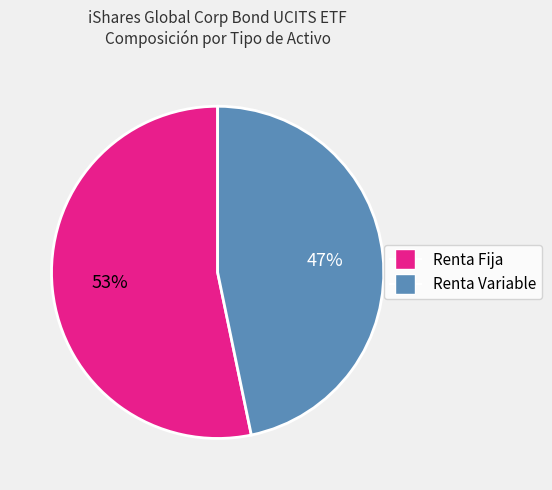

To the nearest percent, what is the average slice percentage?

50%